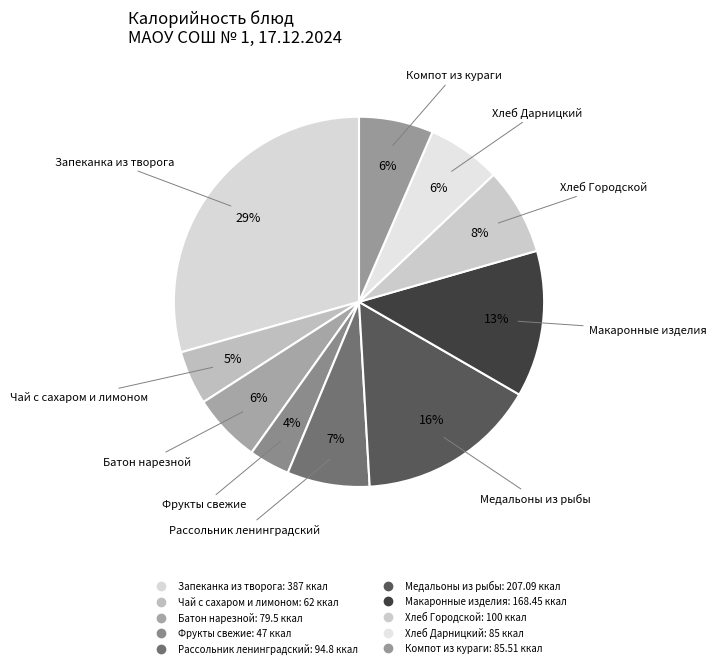

Do Хлеб Городской and Хлеб Дарницкий together represent more than half of the pie?

No